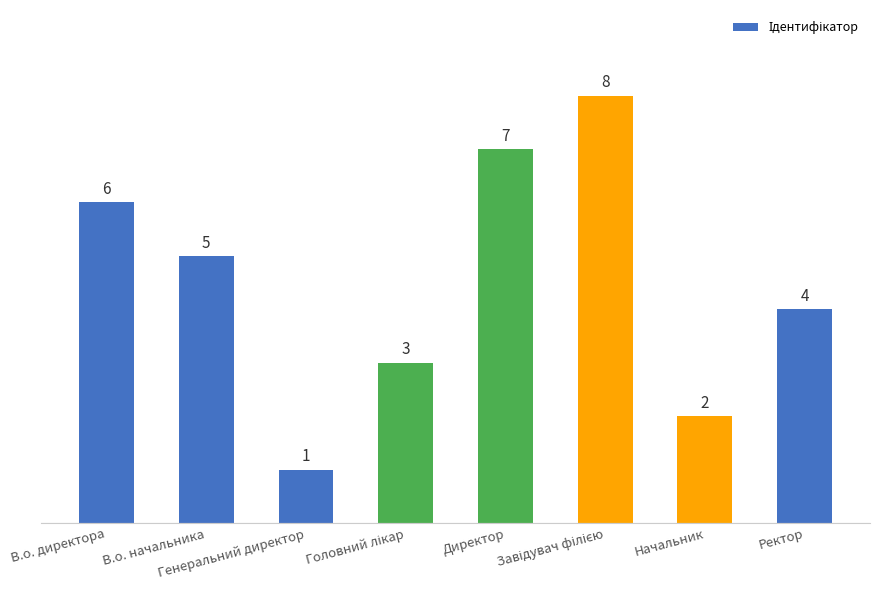

True or false: the data shows 5 at В.о. начальника.

True